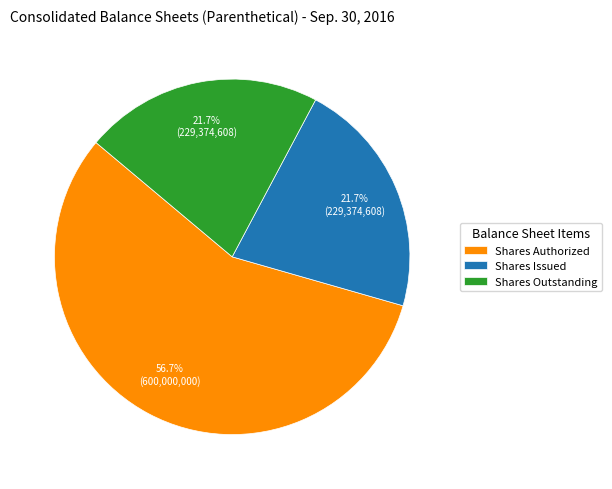

Approximately how many times larger is the value at Shares Issued compared to Shares Outstanding?

1.0